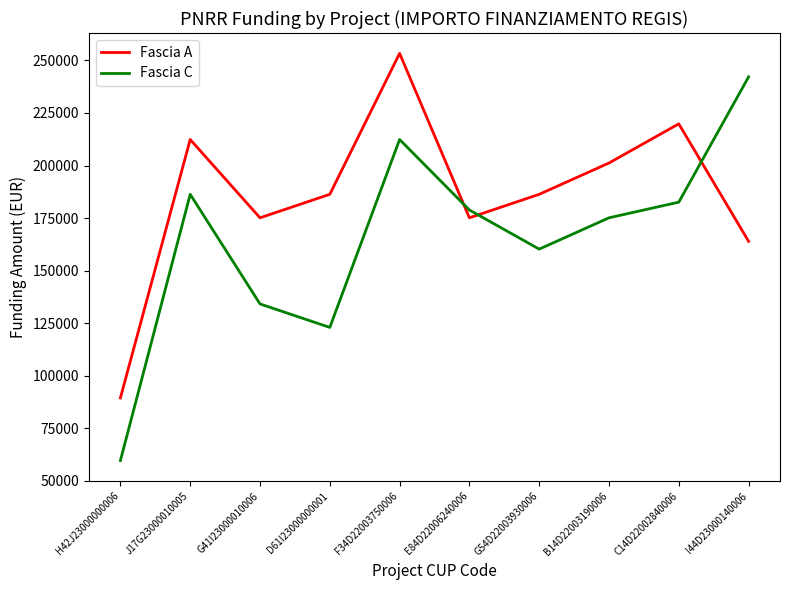

Reading right to left, what are all the values shown in this chart?

Fascia A: 163935.9	219823.1	201194.0	186290.8	175113.3	253355.4	186290.8	175113.3	212371.5	89419.6
Fascia C: 242178.0	182565.0	175113.3	160210.1	178839.1	212371.5	122951.9	134129.4	186290.8	59613.0